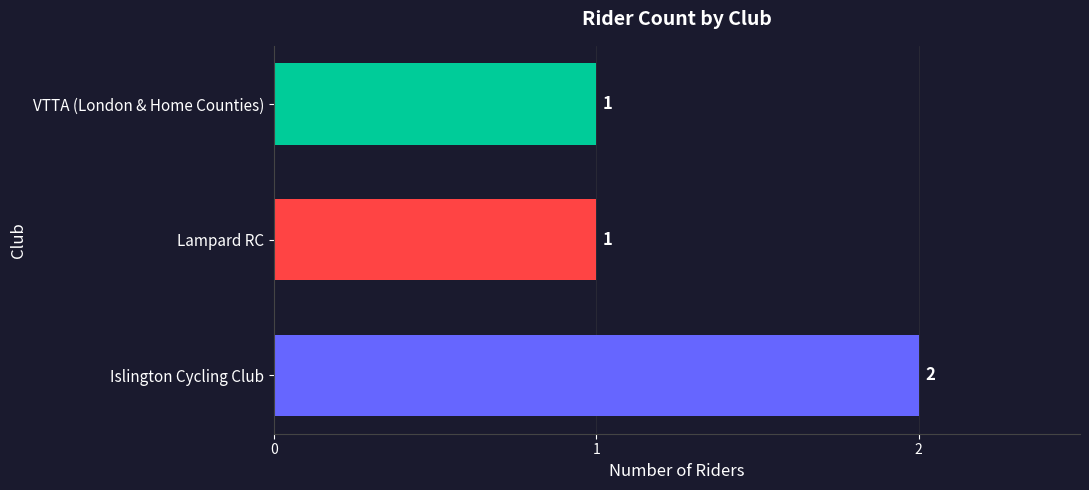

Reading bottom to top, extract all data points from this chart.

2	1	1